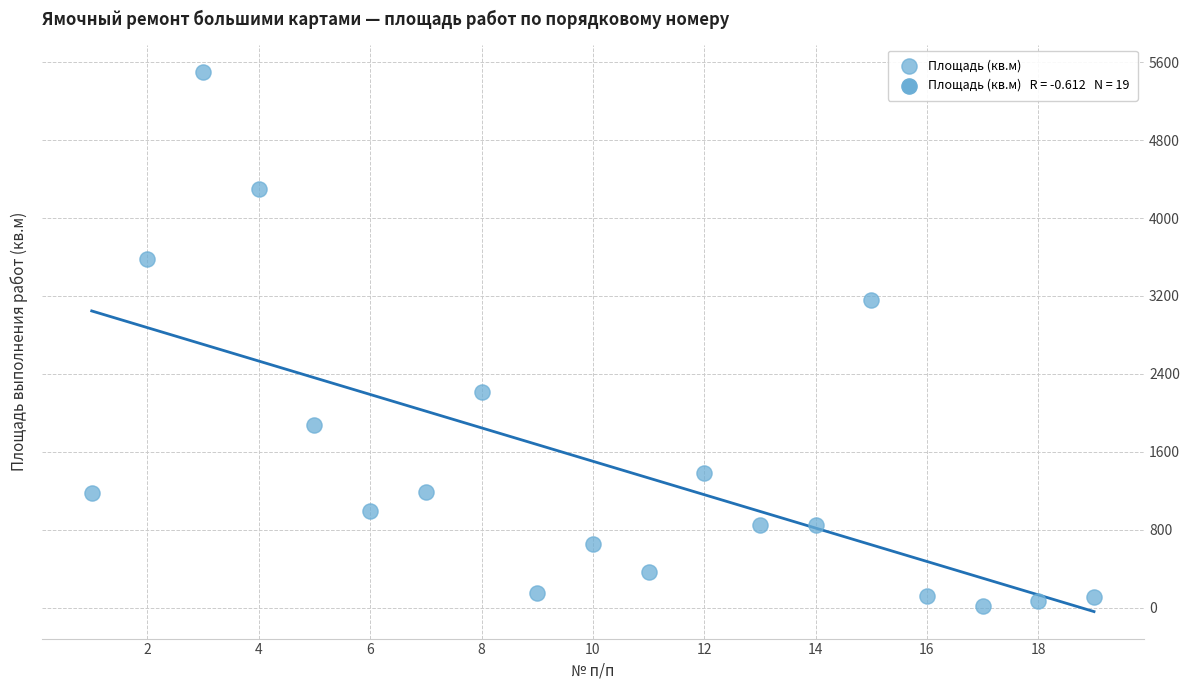

What is the range of Y values (max minus min)?

5483